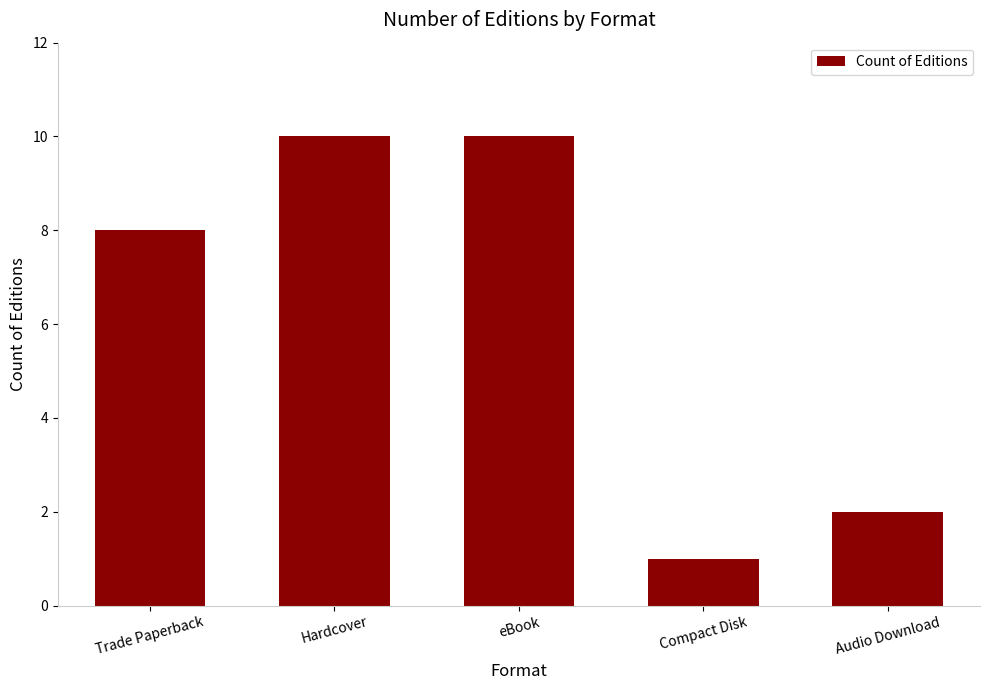

What is the ratio of the value at Compact Disk to the value at Audio Download?

0.5